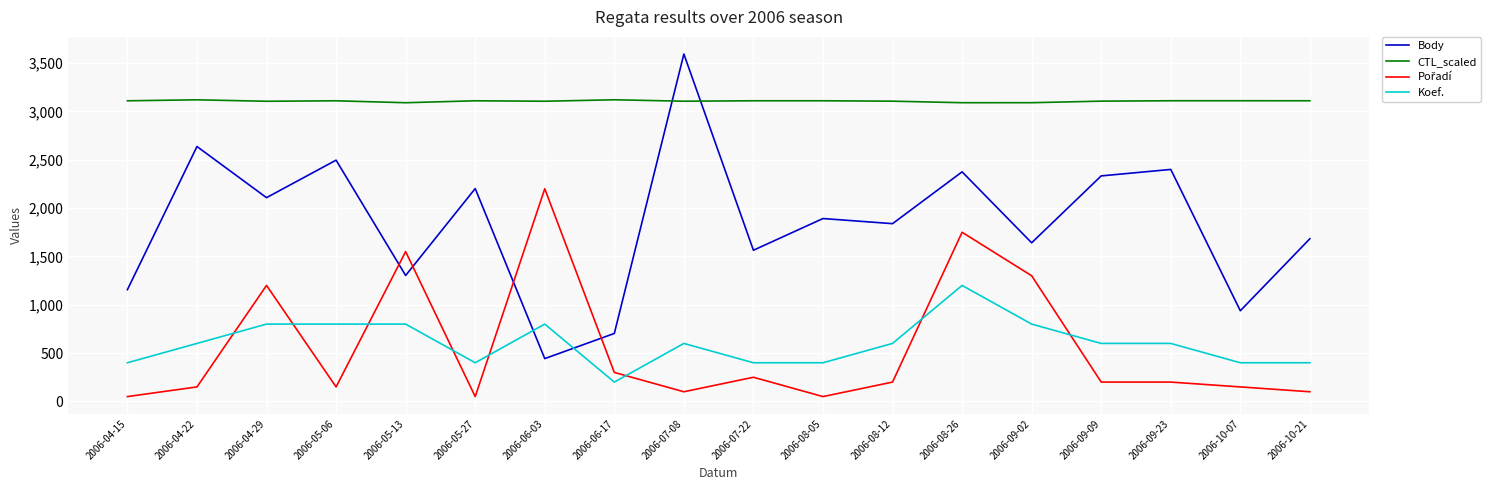

True or false: CTL_scaled and Koef. intersect in this chart.

False